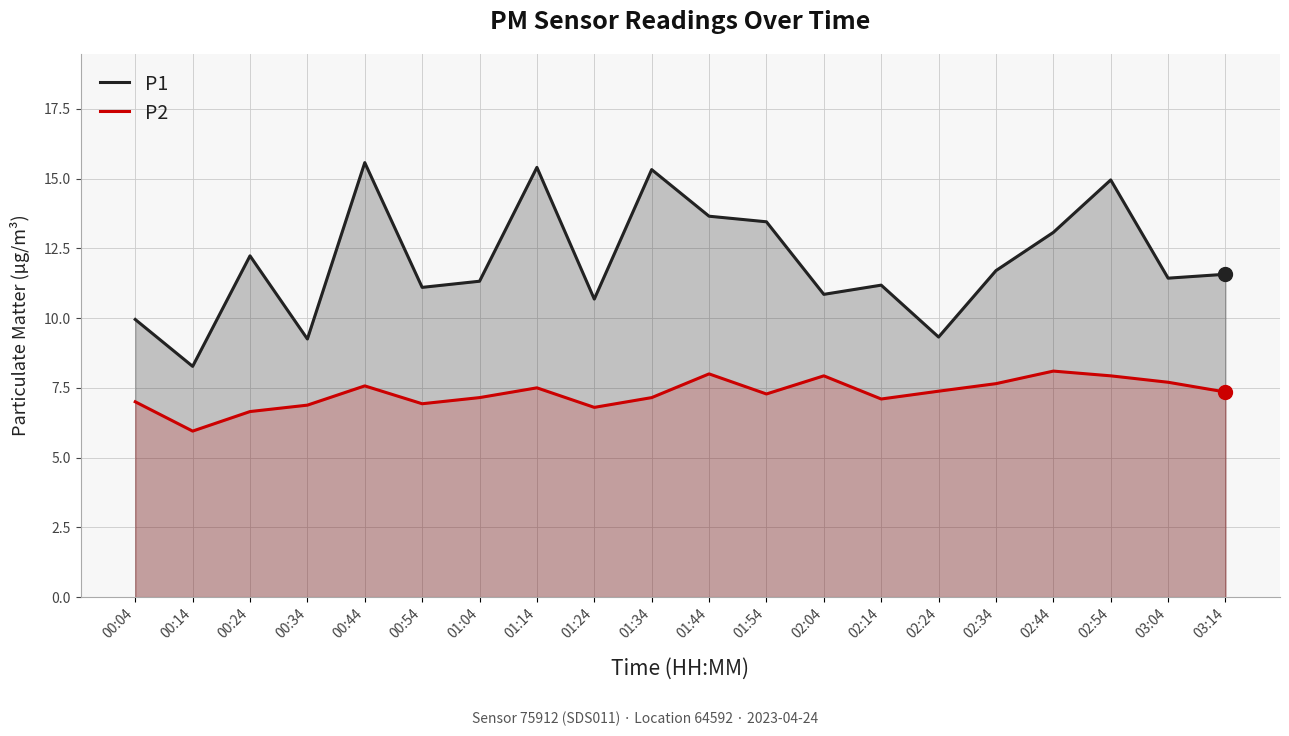

True or false: P1 has more than 0 points higher than both neighbors.

True